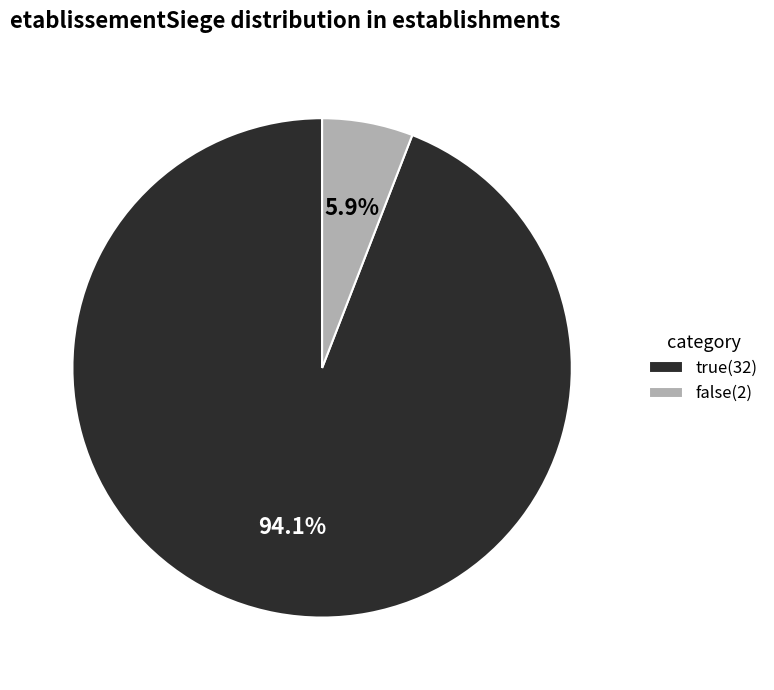

Which category has the biggest portion of the pie?

true